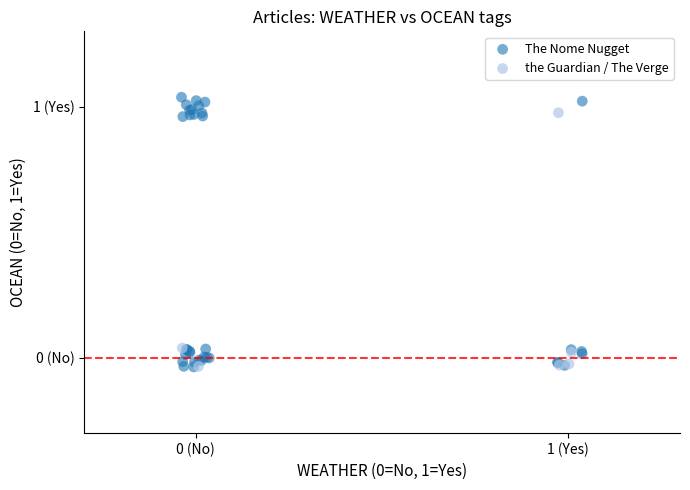

Which series has the widest spread of Y values?

The Nome Nugget